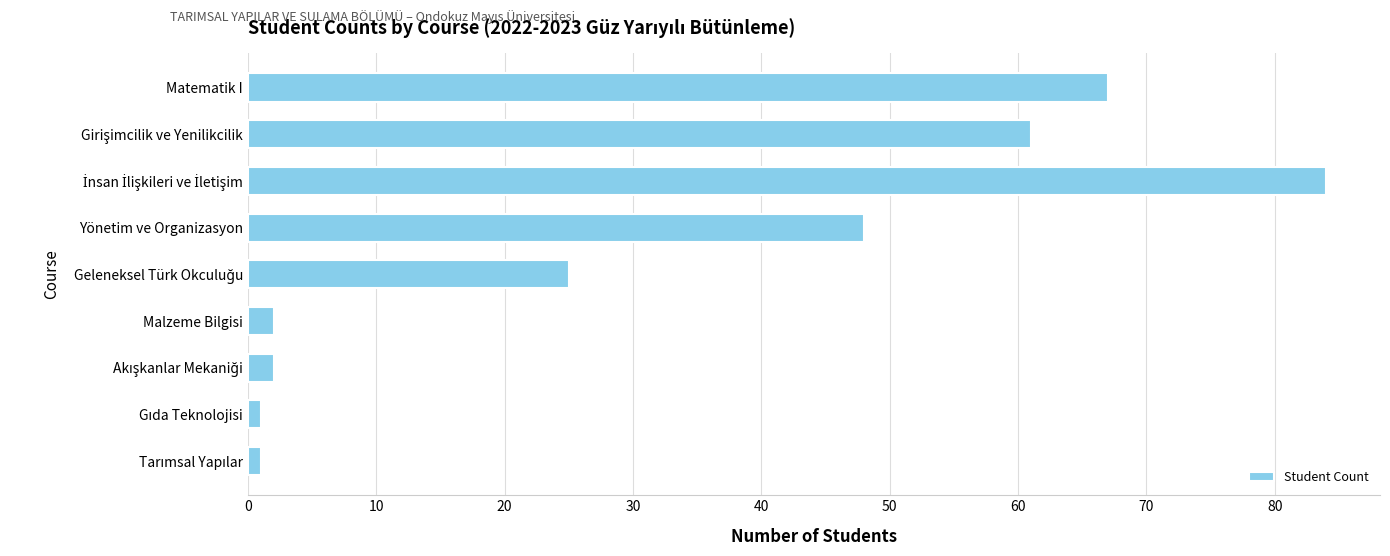

Is it true that the value at Yönetim ve Organizasyon is 25?

False